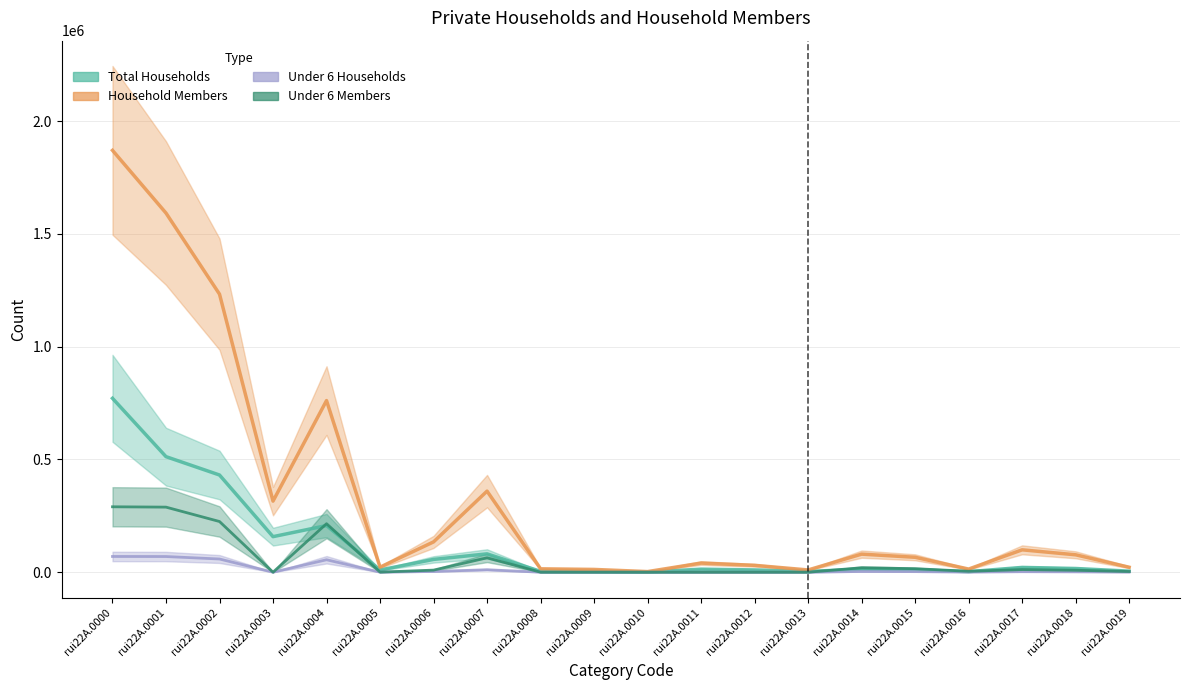

At which category does Under 6 Members reach its first local valley?

rui22A.0003